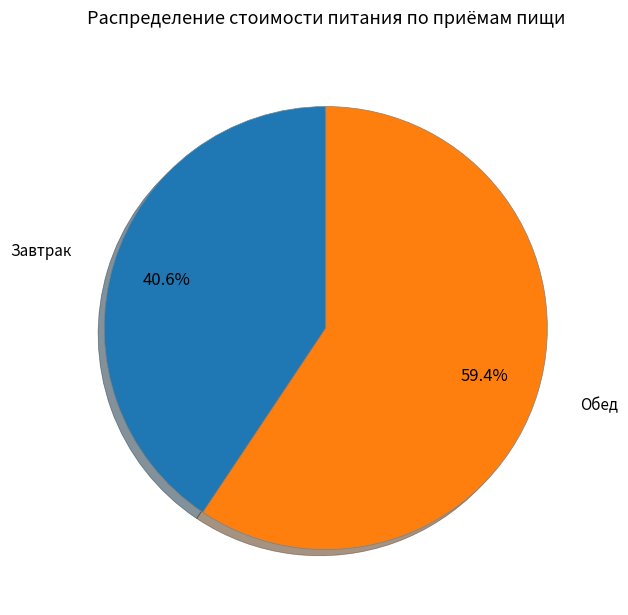

What percentage is the Завтрак slice, to the nearest percent?

41%